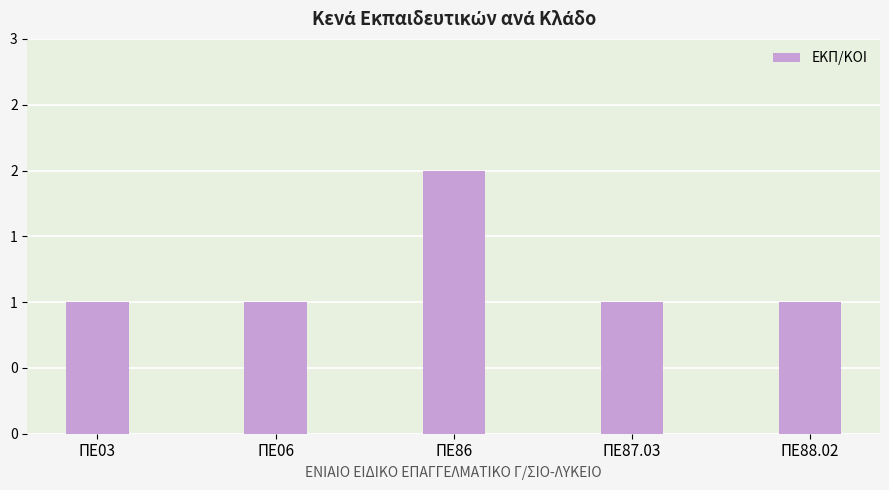

What position from the left is ΠΕ87.03?

4